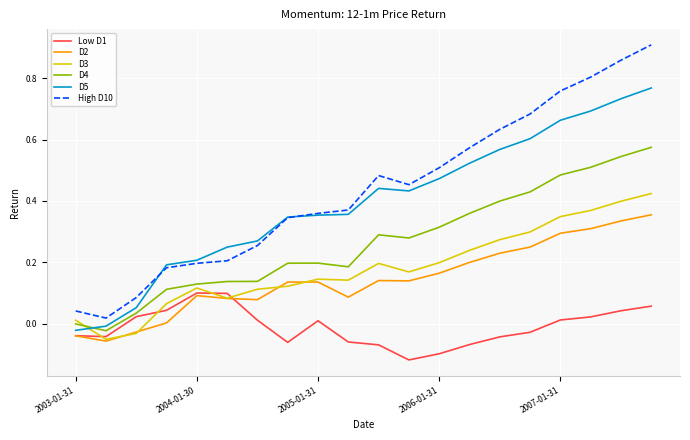

True or false: D2 and High D10 intersect in this chart.

False